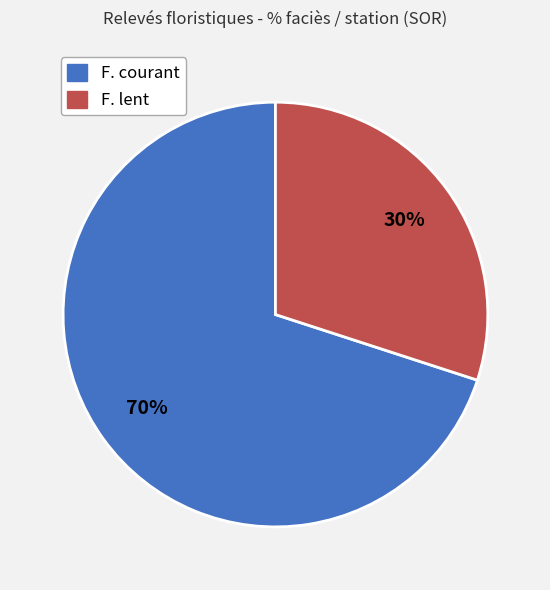

What percentage is the F. lent slice, to the nearest percent?

30%